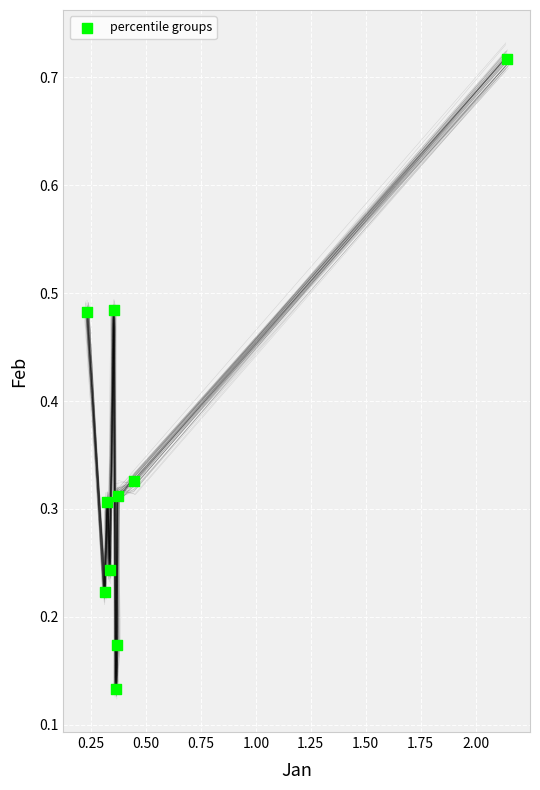

What is the range of X values (max minus min)?

1.9